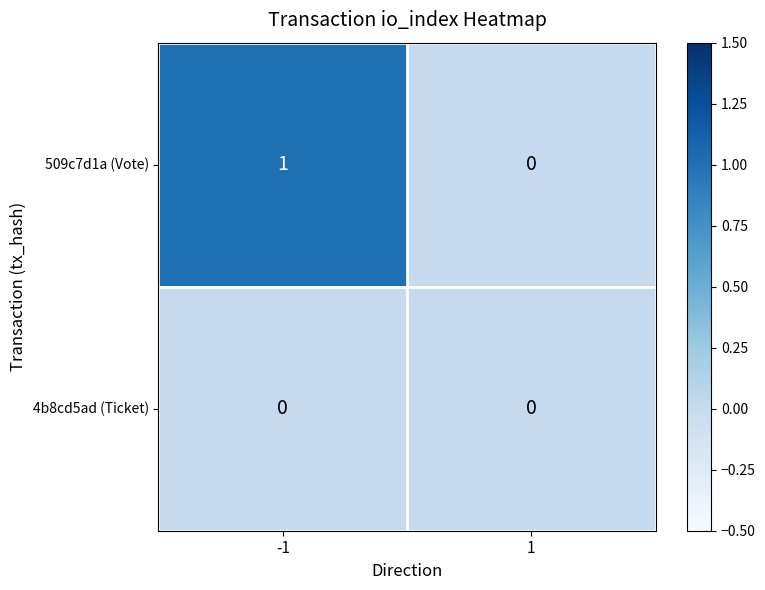

Which series changed the most between -1 and 1?

509c7d1a (Vote)